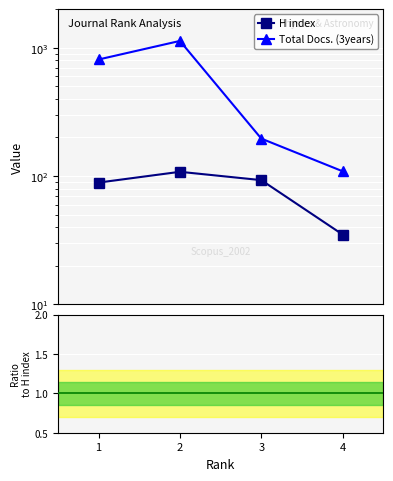

What is the greatest value displayed?

1132.0